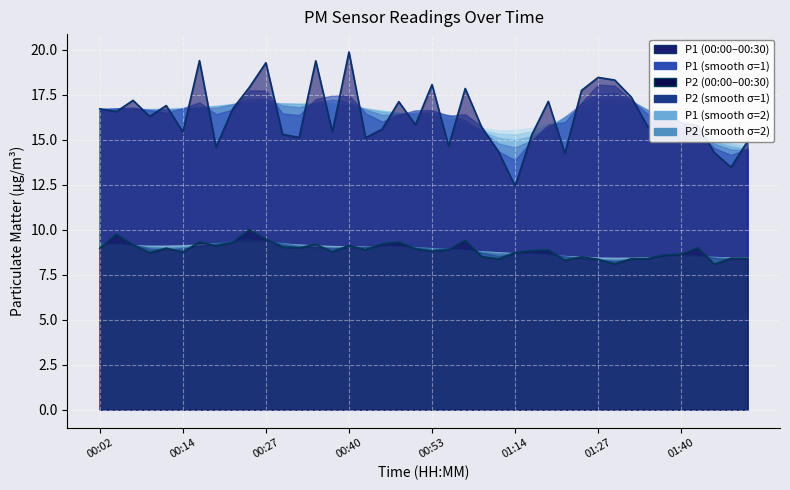

What is the highest value of the P2 series?

10.0